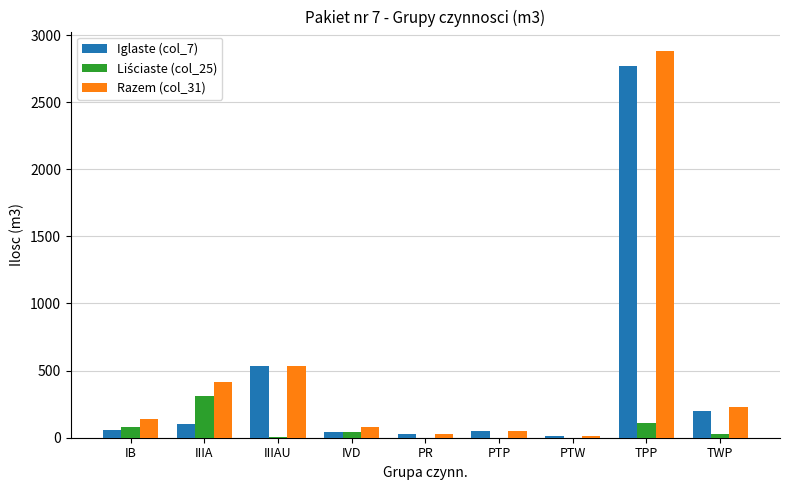

The Iglaste (col_7) series shows 30 at PR. True or false?

True